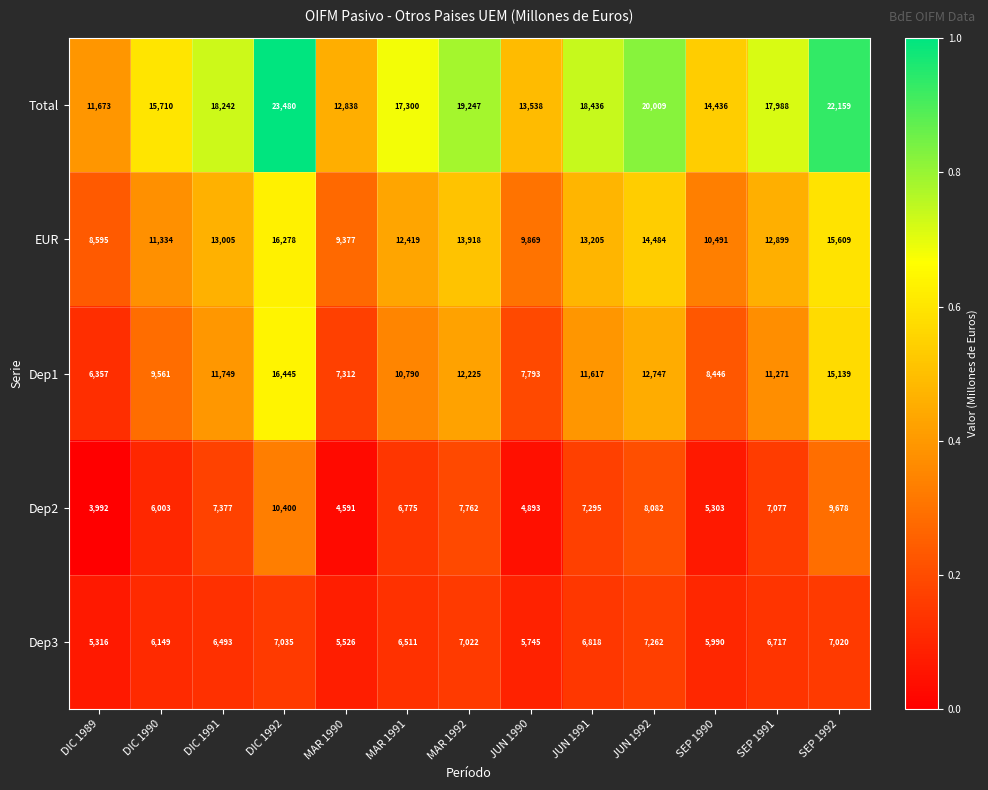

At which category does the chart reach its peak across all series?

DIC 1992